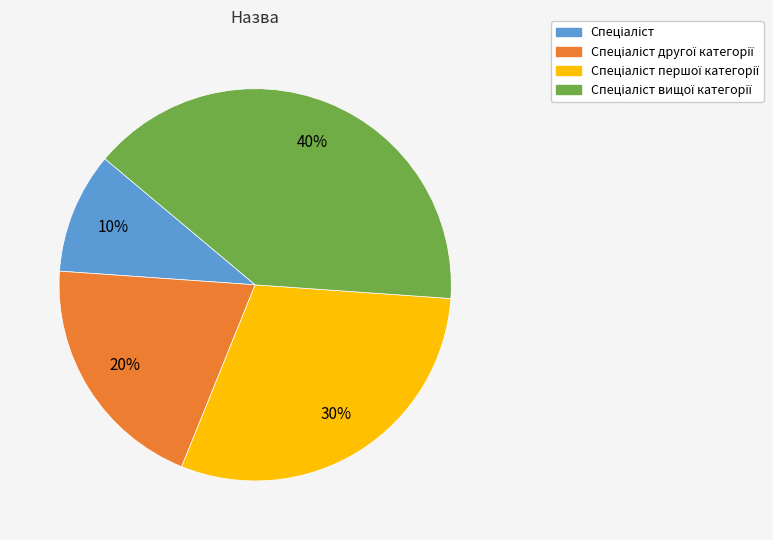

Is there any slice that represents more than half of the pie?

No